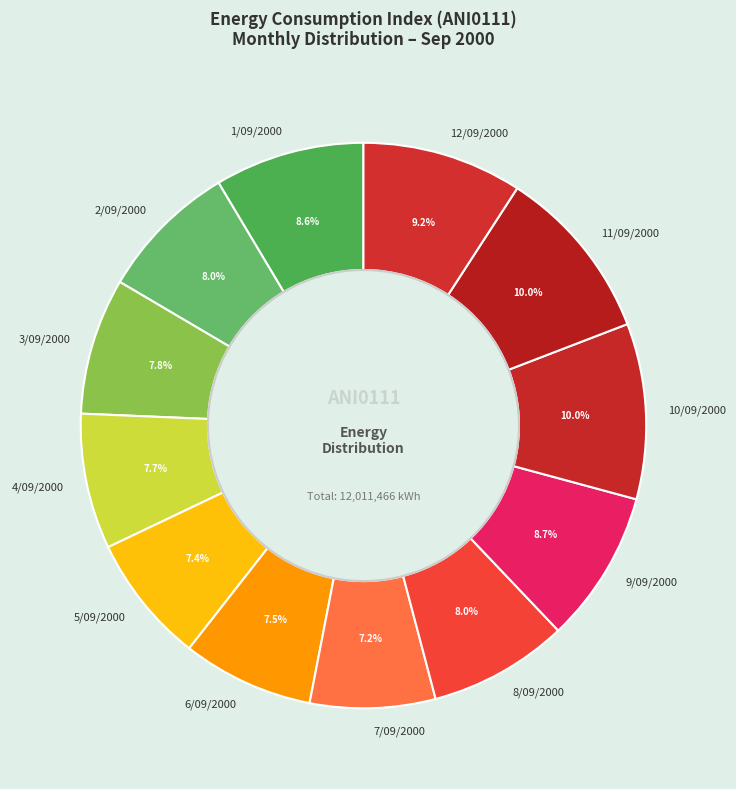

How many slices are in this pie chart?

12